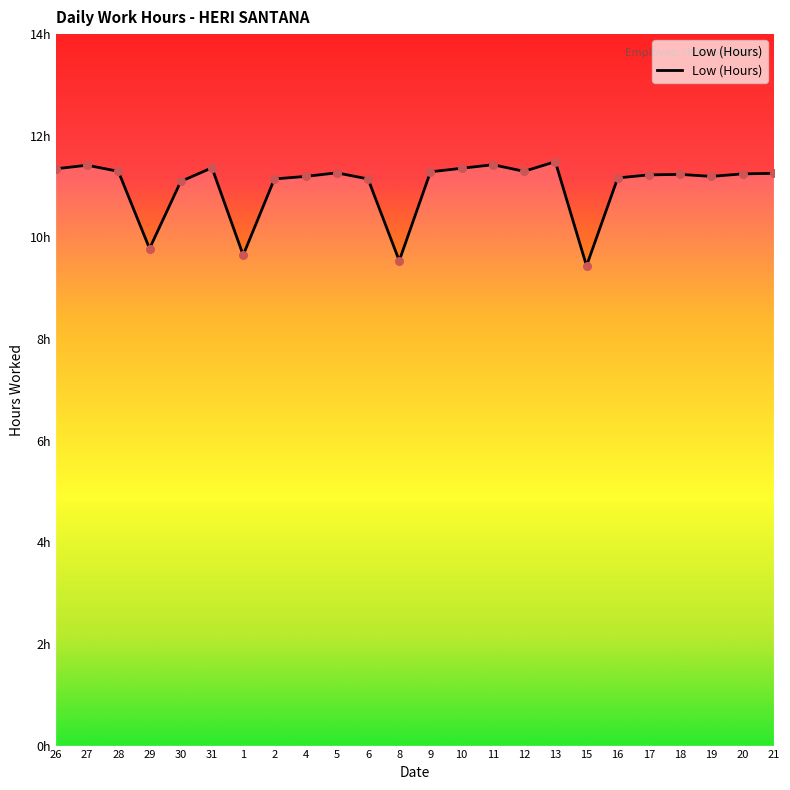

What is the change in value from 29 to 30?

+1.3